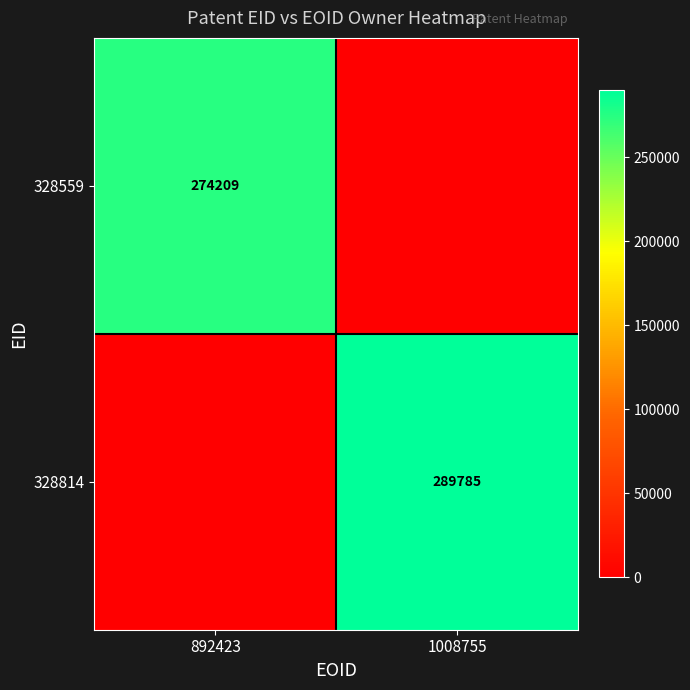

True or false: 328559 has a value of 91263 at 892423.

False